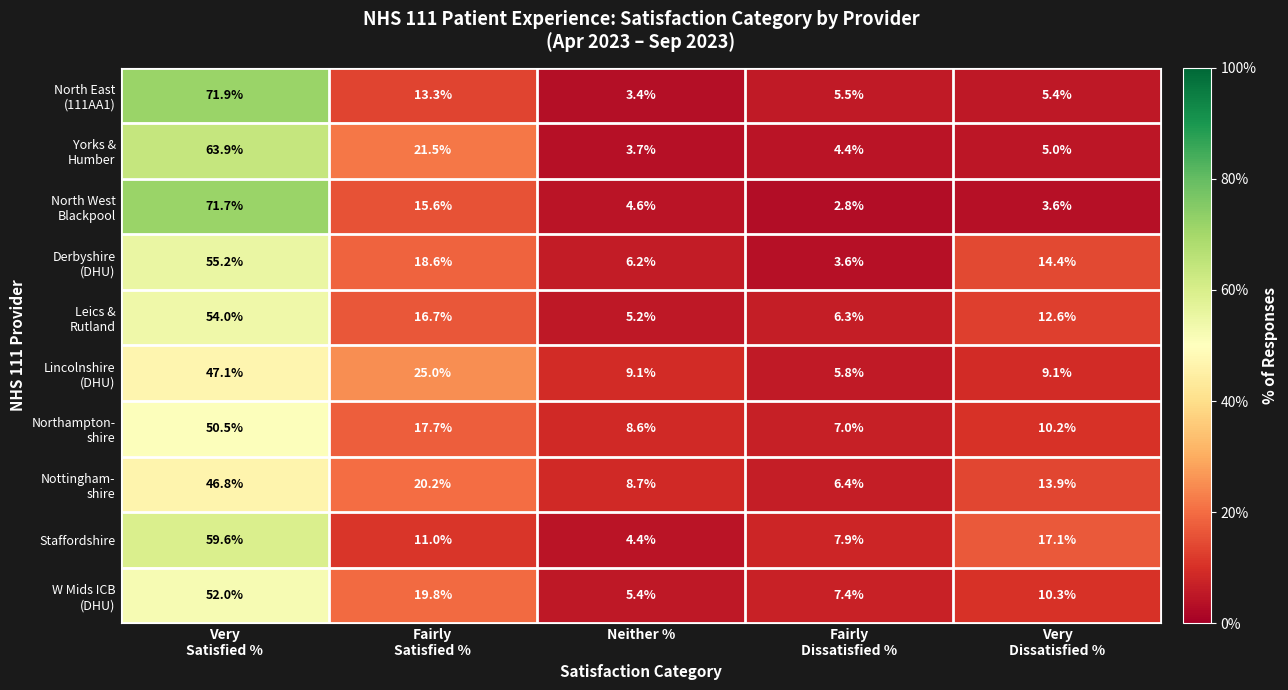

What is the maximum value shown in the chart?

71.9